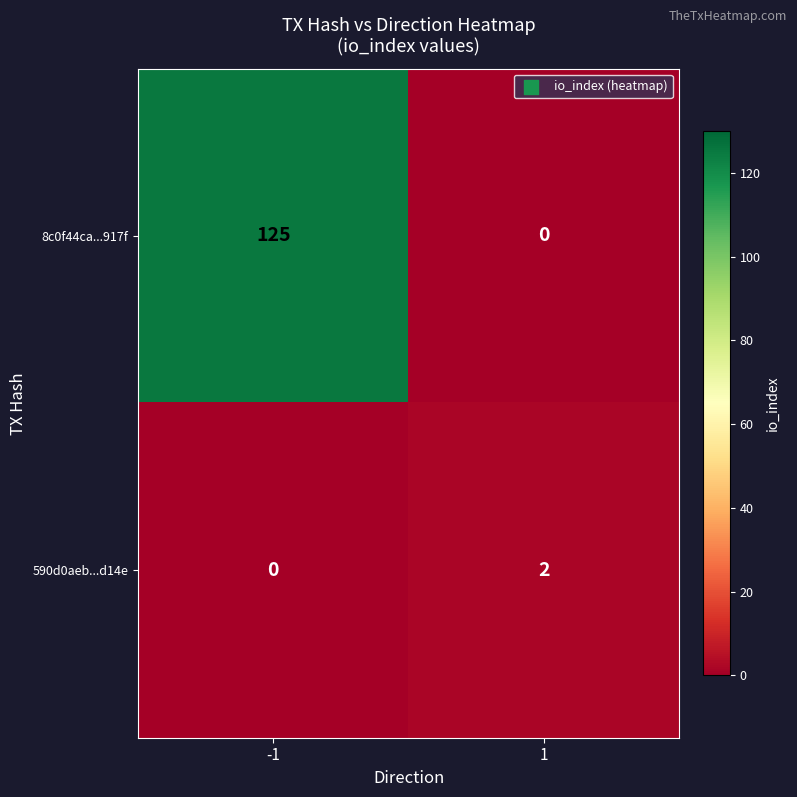

What is the difference between the maximum and minimum values in the 8c0f44ca...917f series?

125